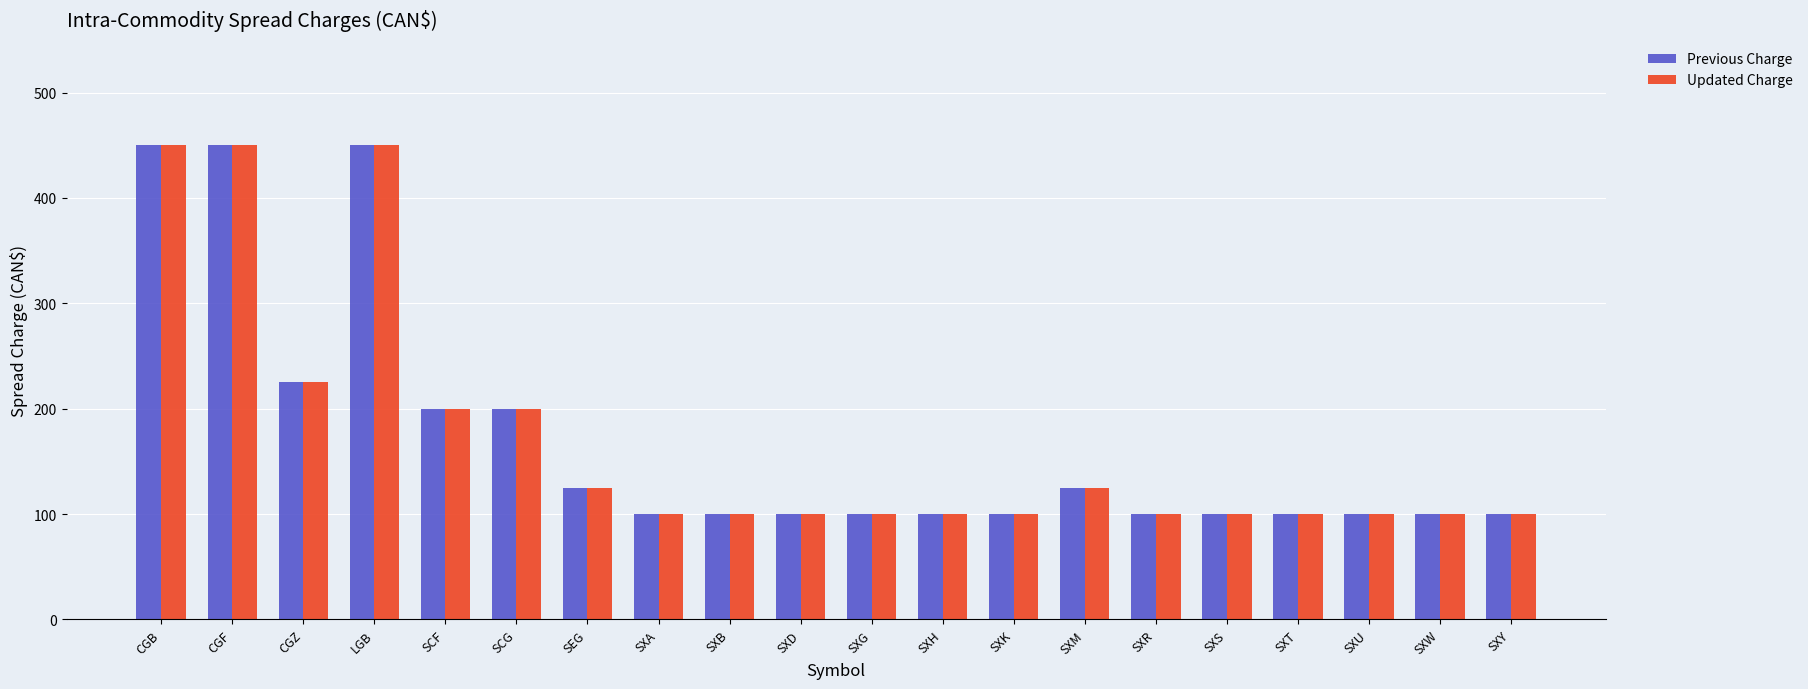

Where is Previous Charge nearest to the value 275?

CGZ